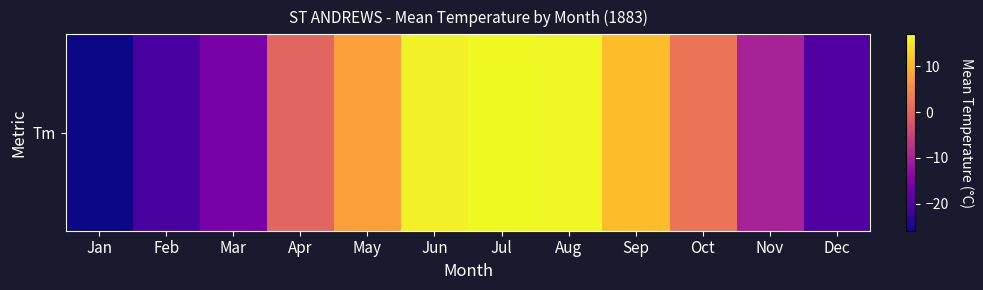

Which label corresponds to the largest value in the chart?

Jul